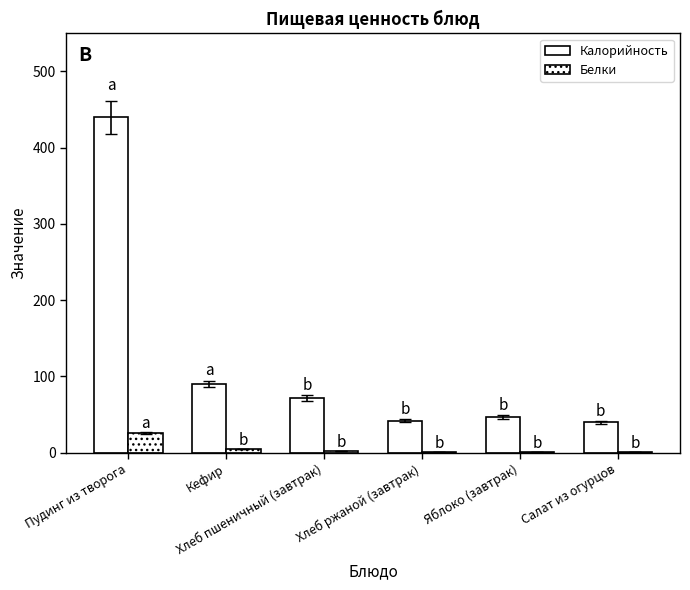

What is the label of the 5th bar from the right?

Кефир